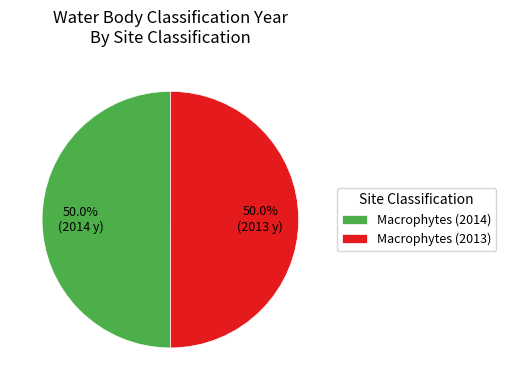

How many slices are in this pie chart?

2